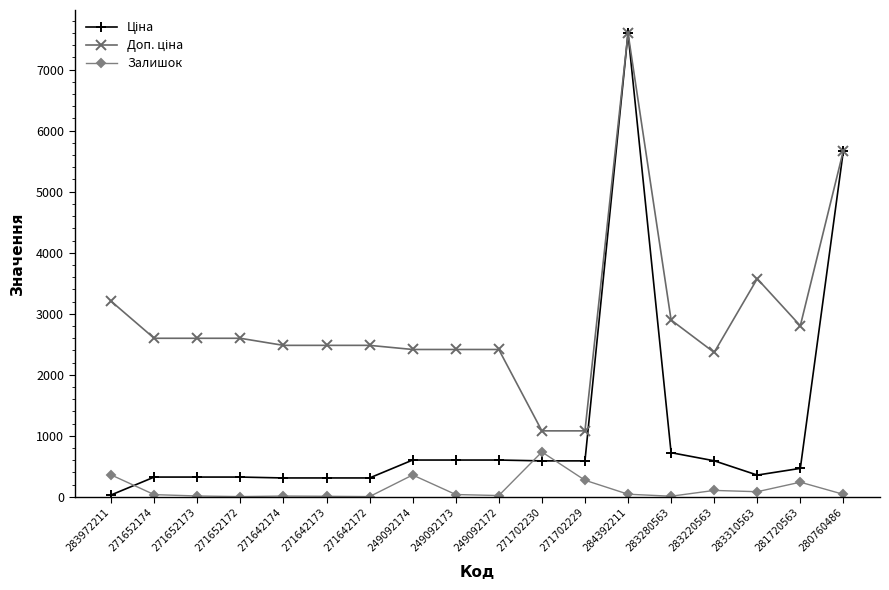

At which category is the sum across all series the highest?

284392211